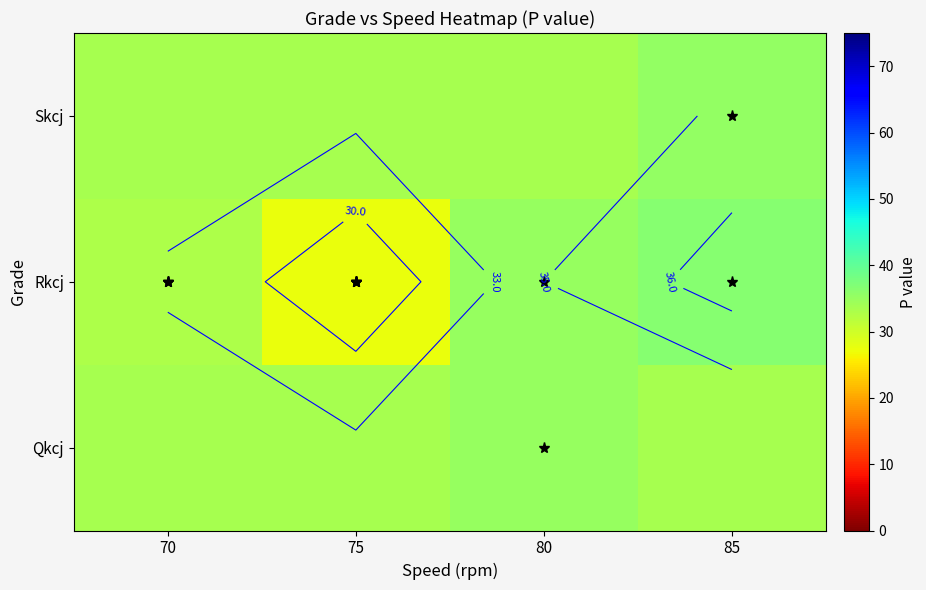

Is it true that Qkcj equals 51.2 at 75?

False